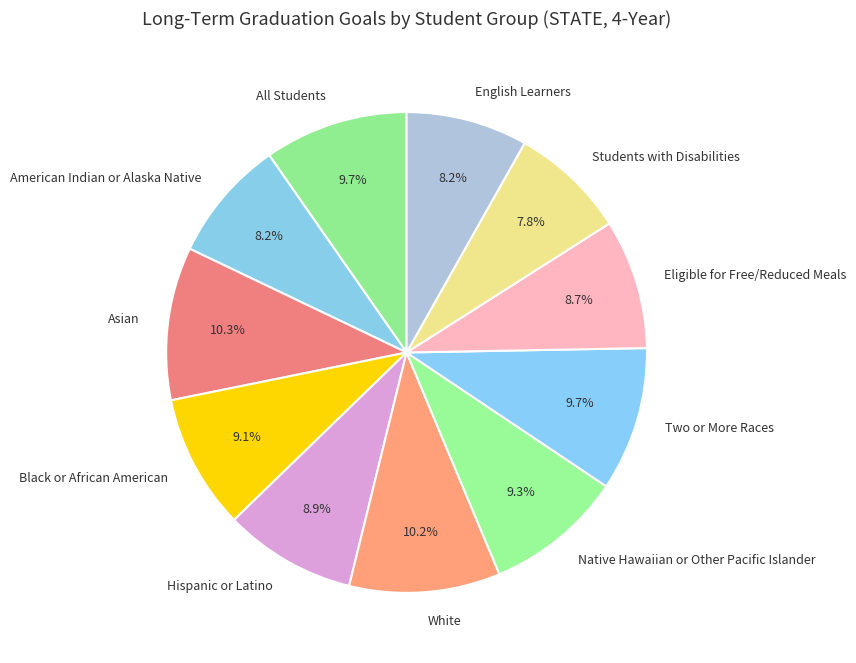

Which has a higher value, Asian or Hispanic or Latino?

Asian